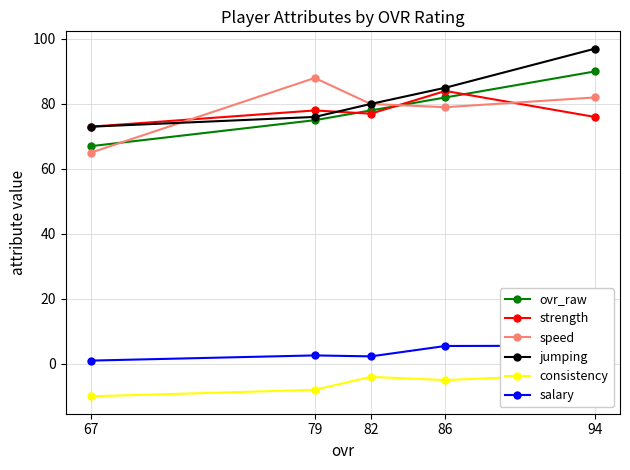

What is the difference between the speed values at 79 and 67?

23